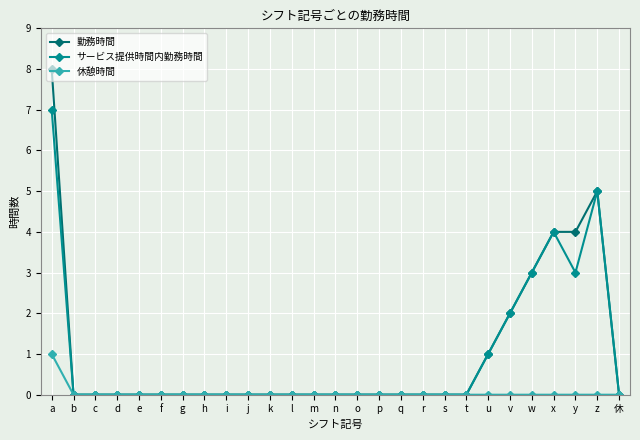

Which series has the largest total across all categories?

勤務時間